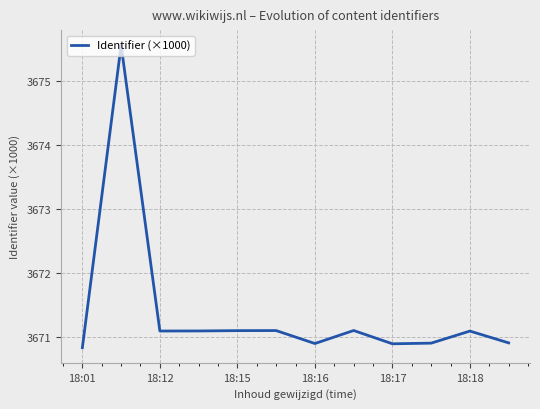

What is the difference between the maximum and minimum values?

4.7